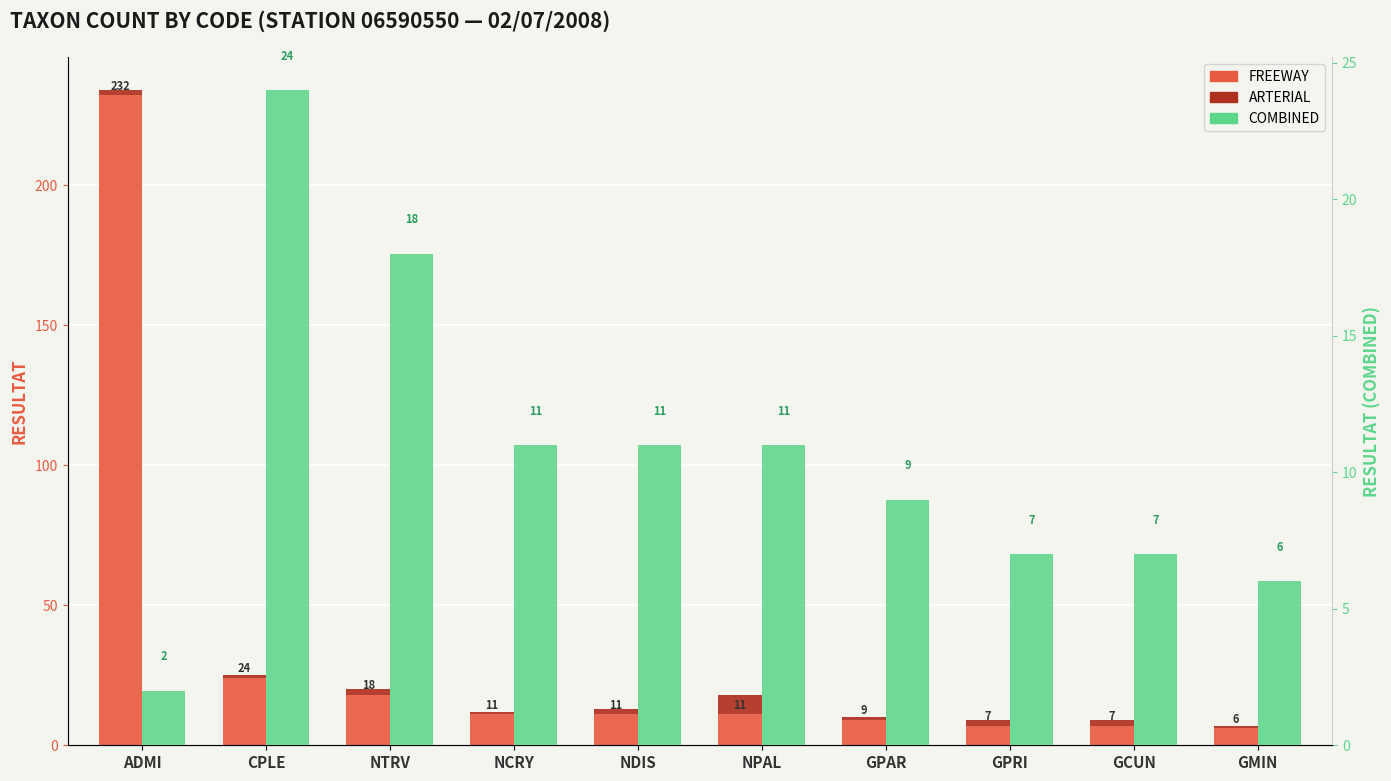

What is the average value of the FREEWAY series?

34